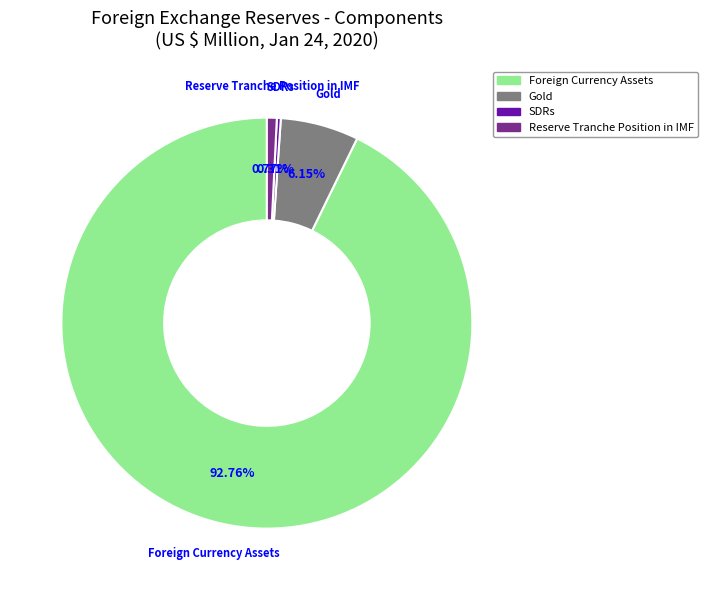

The Foreign Currency Assets slice represents 99% of the pie. True or false?

False